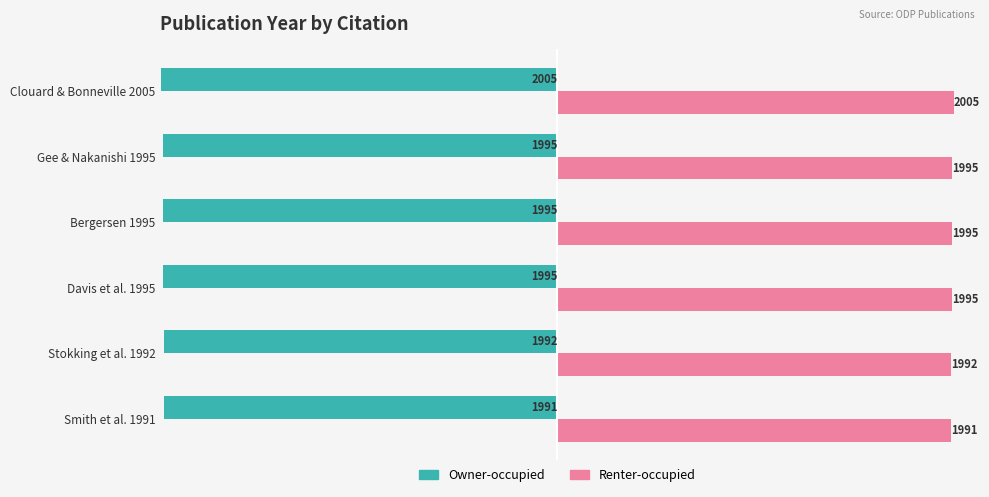

How many categories are shown in the chart?

6